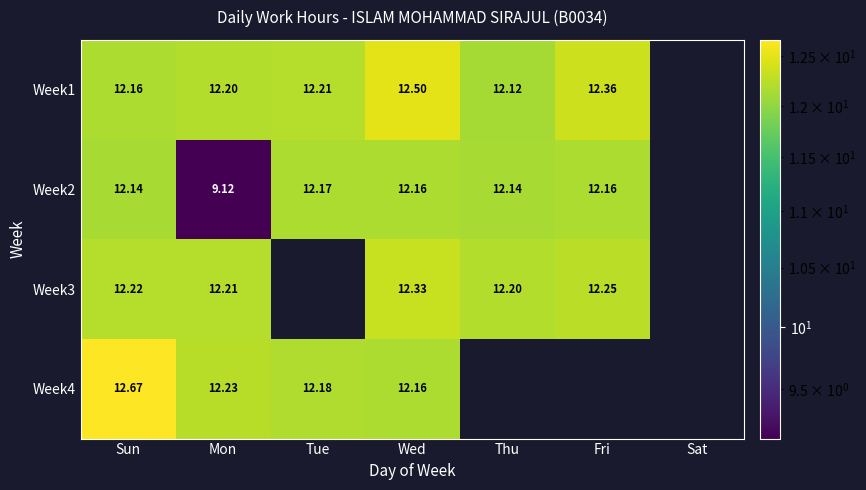

Is the value of Week1 at Tue greater than the value of Week4 at Tue?

Yes